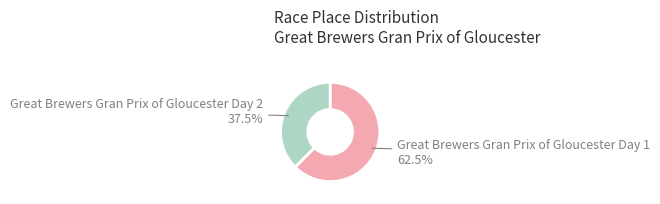

Does any single category account for the majority?

Yes